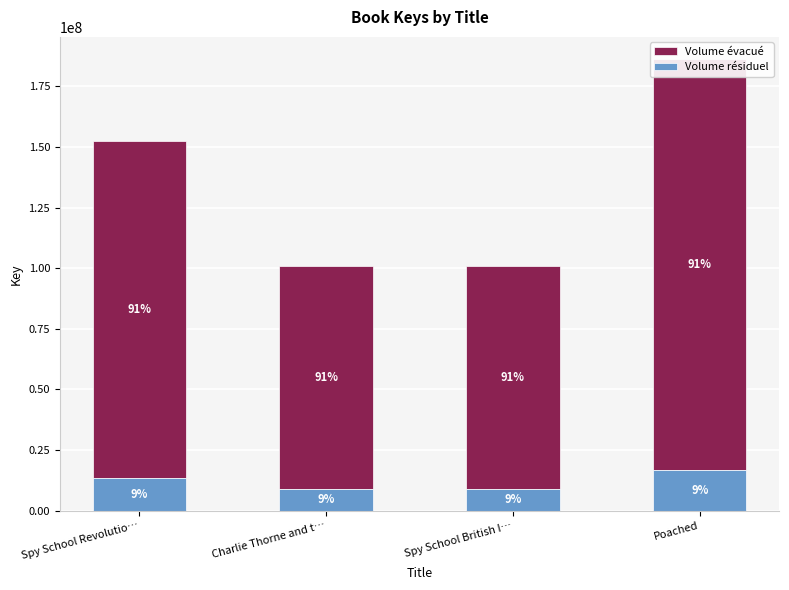

Rank the series by their maximum value, from highest to lowest.

Volume évacué, Volume résiduel